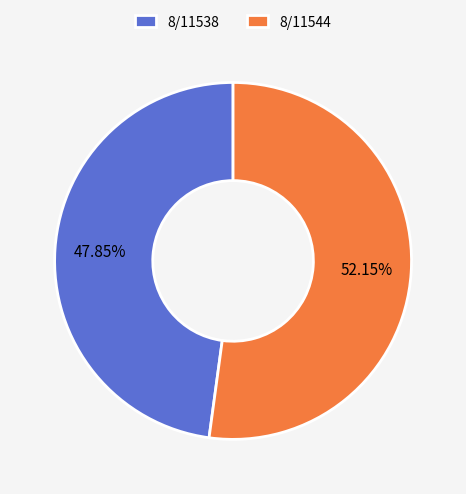

Rank the categories by value from lowest to highest.

8/11538, 8/11544